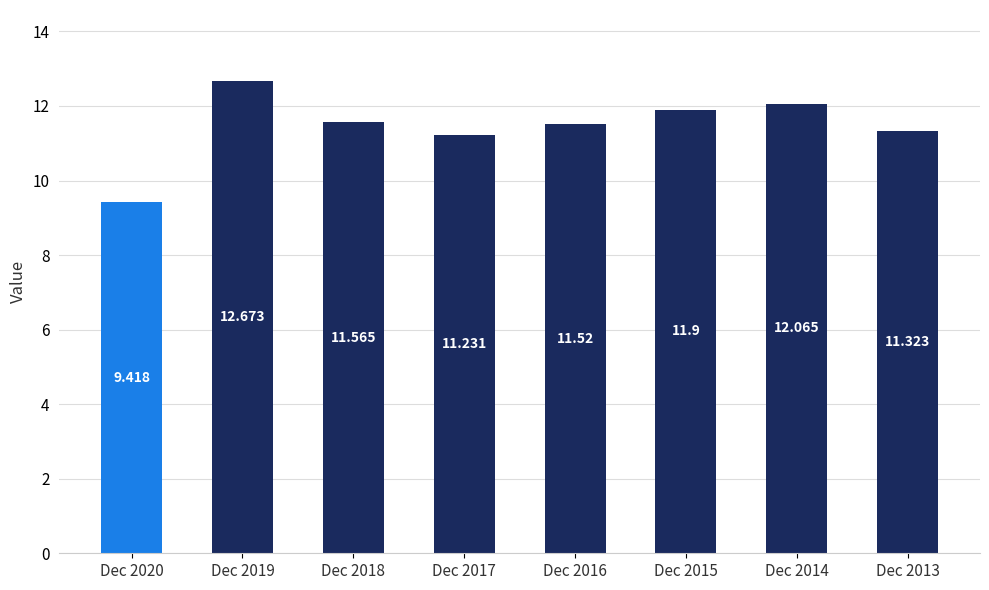

The chart shows a value of 12.1 at Dec 2014. True or false?

True